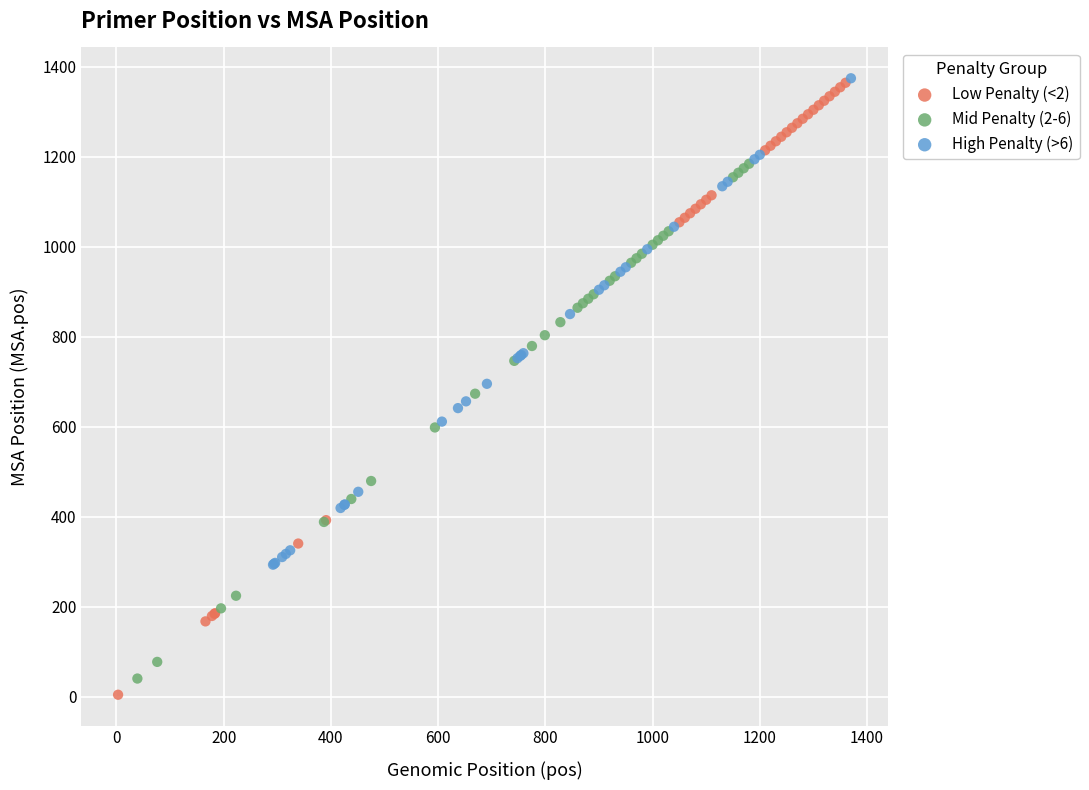

Which series has the largest Y range (max minus min)?

Low Penalty (<2)